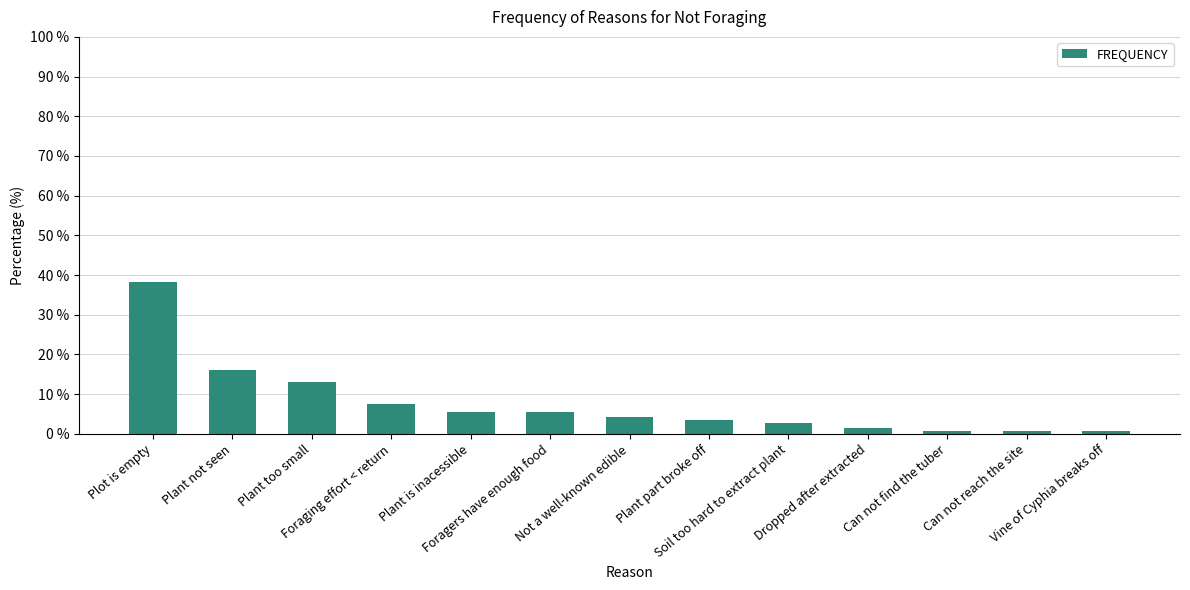

What position from the left is Soil too hard to extract plant?

9